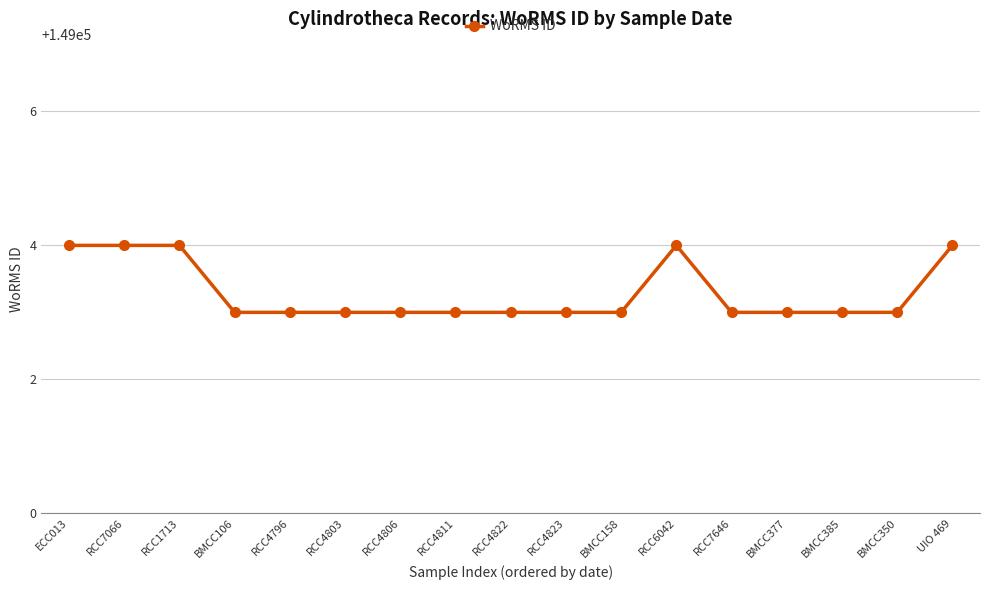

Reading right to left, transcribe all the data shown in this chart.

UIO 469=149004	BMCC350=149003	BMCC385=149003	BMCC377=149003	RCC7646=149003	RCC6042=149004	BMCC158=149003	RCC4823=149003	RCC4822=149003	RCC4811=149003	RCC4806=149003	RCC4803=149003	RCC4796=149003	BMCC106=149003	RCC1713=149004	RCC7066=149004	ECC013=149004